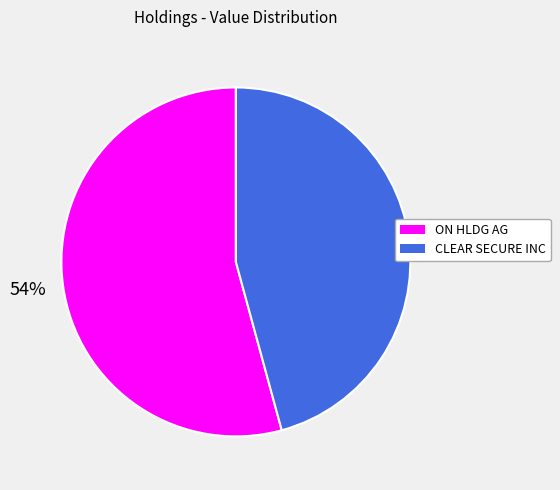

To the nearest percent, what is the combined percentage of ON HLDG AG and CLEAR SECURE INC?

100%